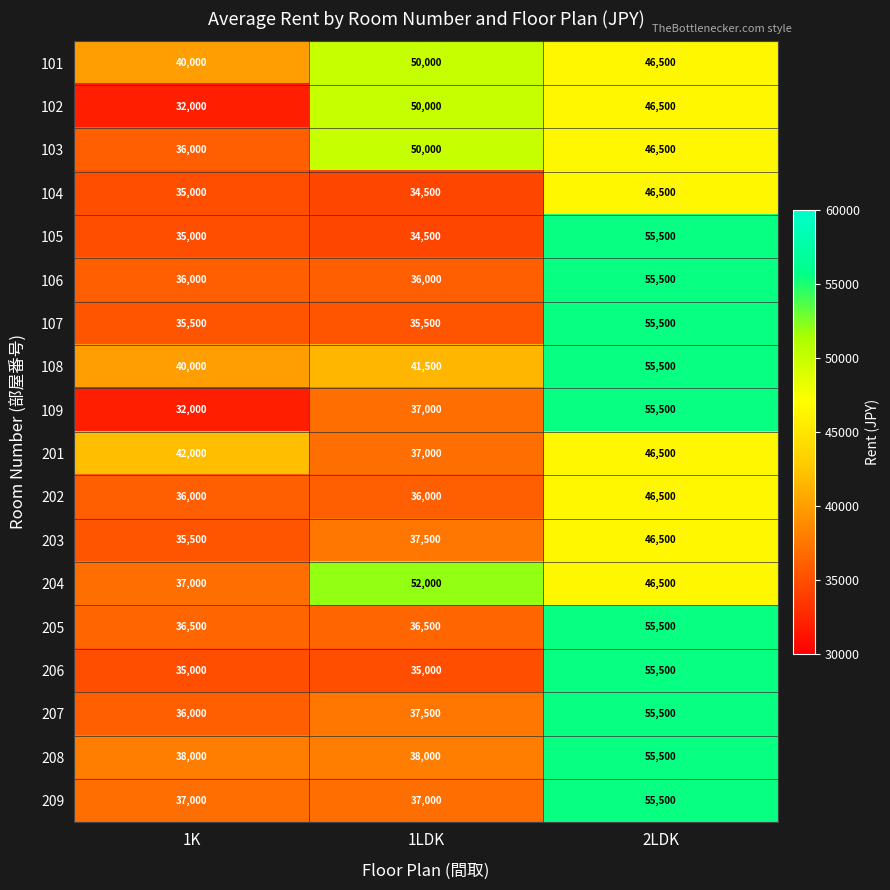

What is the minimum value shown in the chart?

32000